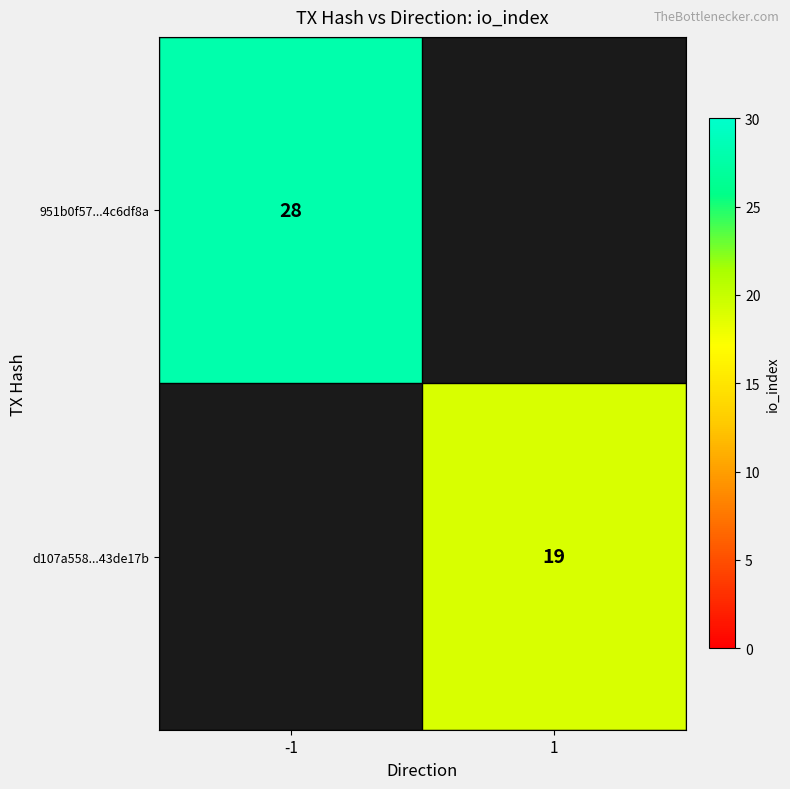

True or false: 951b0f57...4c6df8a has a value of 45 at -1.

False